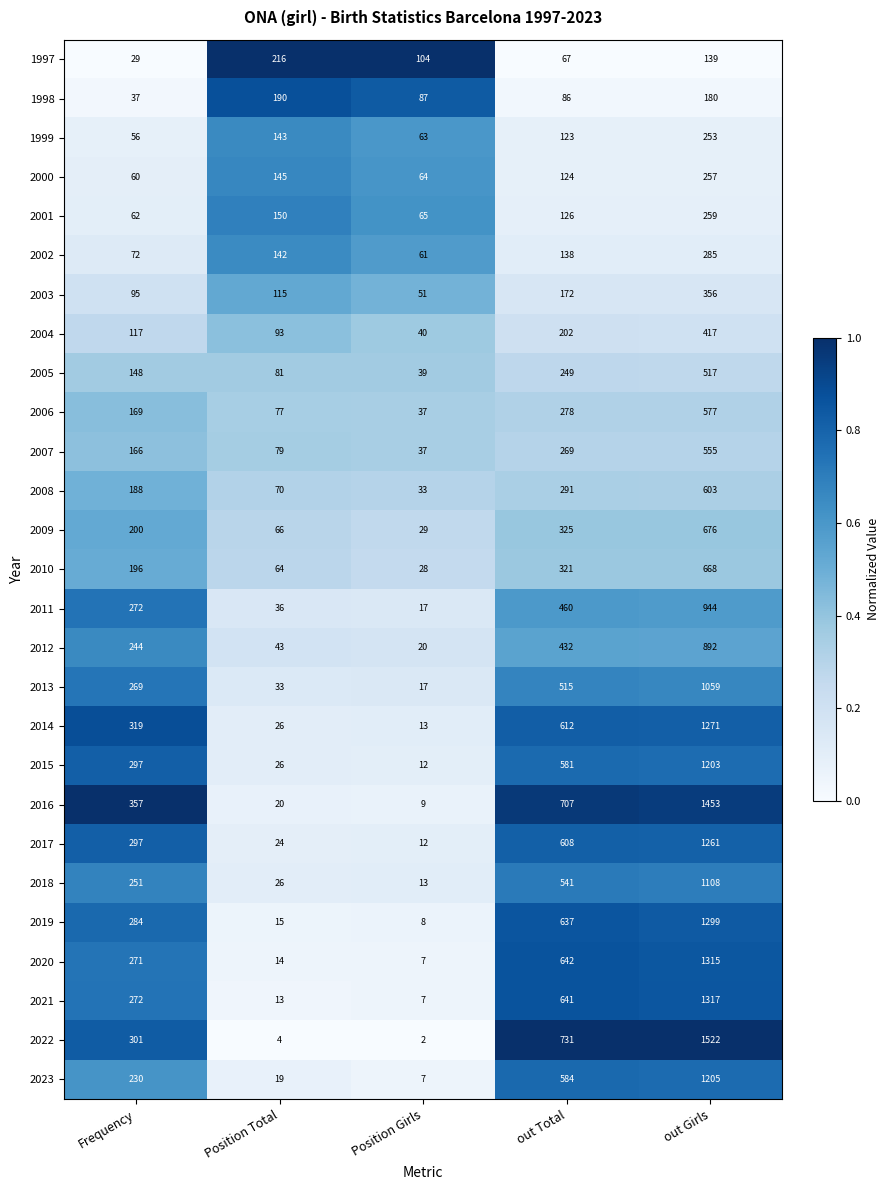

What is the lowest value of the 2012 series?

20